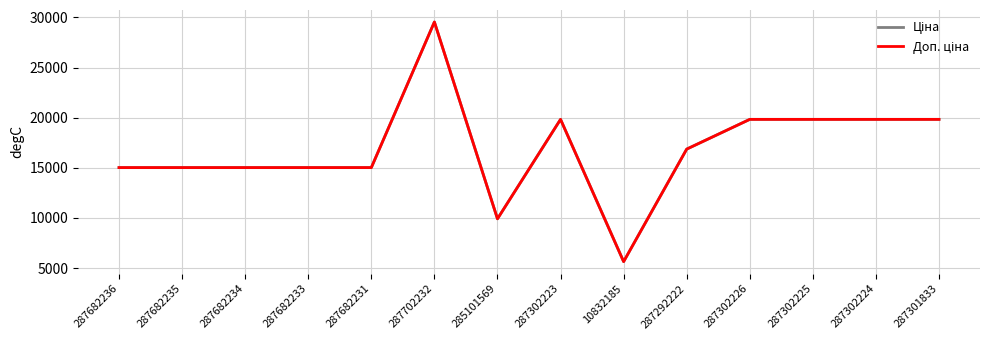

Reading left to right, what are all the values shown in this chart?

Ціна: 287682236=15019.2	287682235=15019.2	287682234=15019.2	287682233=15019.2	287682231=15019.2	287702232=29548.9	285101569=9908.5	287302223=19831.1	10832185=5636.0	287292222=16863.2	287302226=19831.1	287302225=19831.1	287302224=19831.1	287301833=19831.1
Доп. ціна: 287682236=15019.2	287682235=15019.2	287682234=15019.2	287682233=15019.2	287682231=15019.2	287702232=29548.9	285101569=9908.5	287302223=19831.1	10832185=5636.0	287292222=16863.2	287302226=19831.1	287302225=19831.1	287302224=19831.1	287301833=19831.1